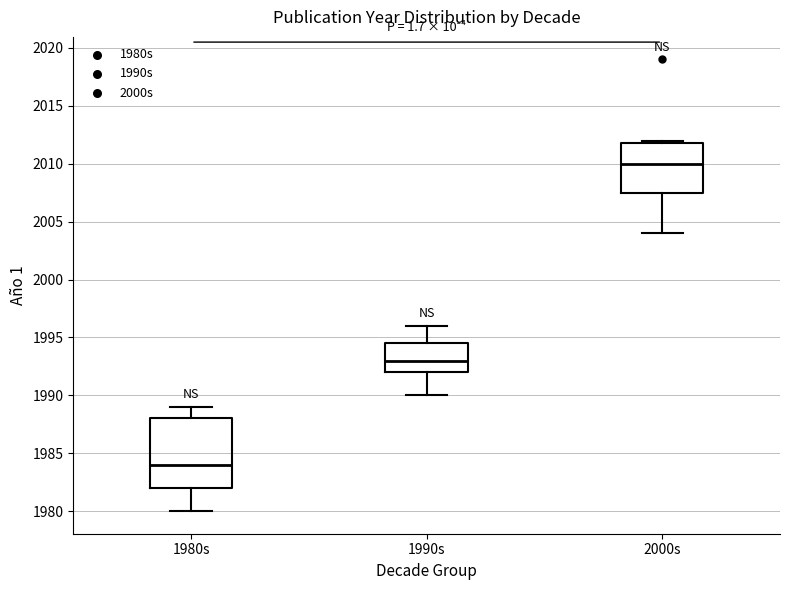

Comparing the boxes themselves (not the whiskers), which one is the tallest?

1980s